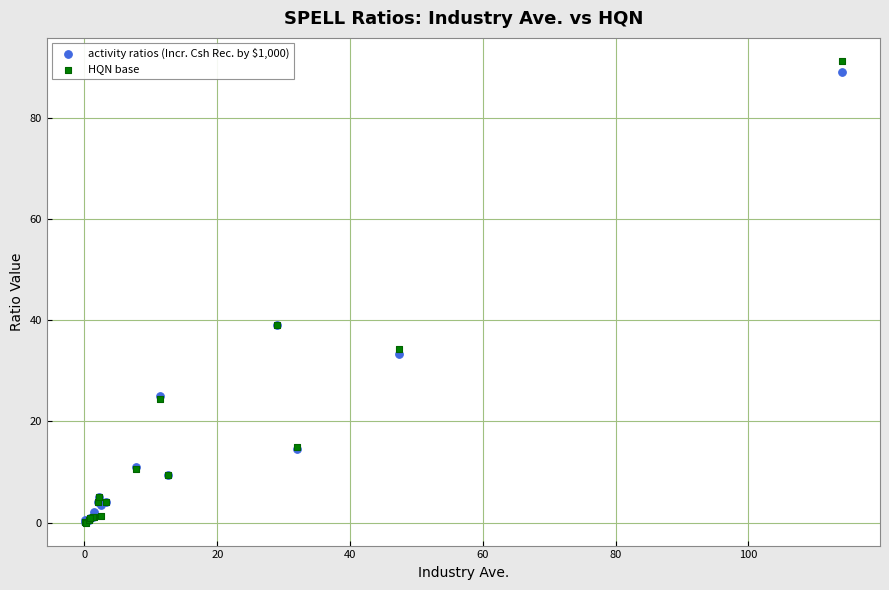

What are all the series names shown in the legend?

activity ratios (Incr. Csh Rec. by $1,000), HQN base